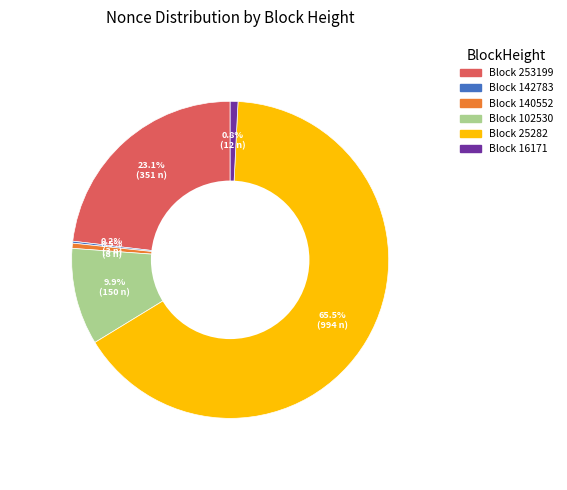

What percentage is NOT represented by Block 140552?

99.5%